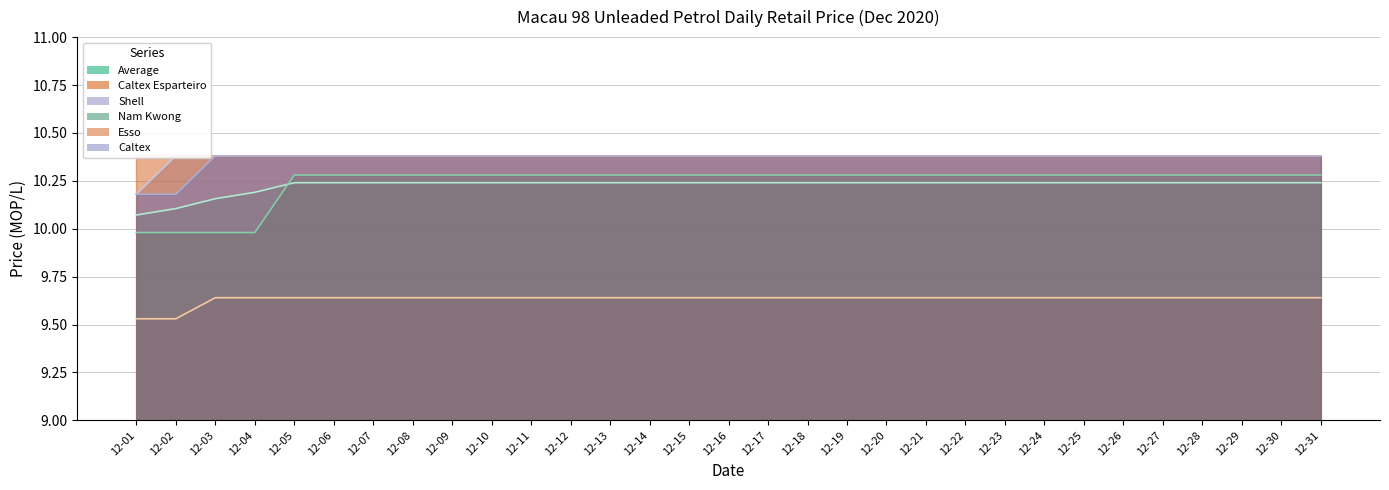

List the labels in order of Nam Kwong value, smallest first.

12-01, 12-02, 12-03, 12-04, 12-05, 12-06, 12-07, 12-08, 12-09, 12-10, 12-11, 12-12, 12-13, 12-14, 12-15, 12-16, 12-17, 12-18, 12-19, 12-20, 12-21, 12-22, 12-23, 12-24, 12-25, 12-26, 12-27, 12-28, 12-29, 12-30, 12-31